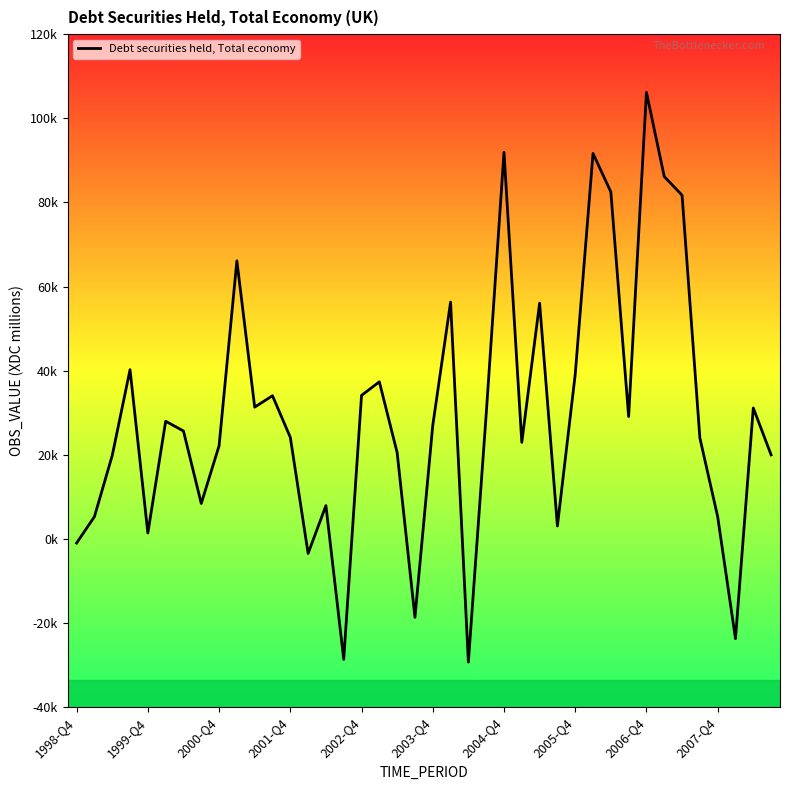

How many values are below zero?

6